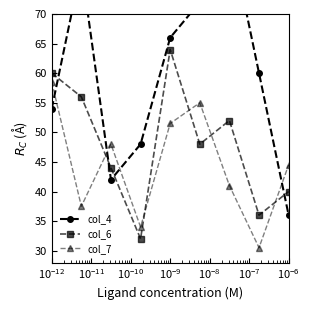

In col_7, how many points are lower than both neighbors (excluding endpoints)?

3